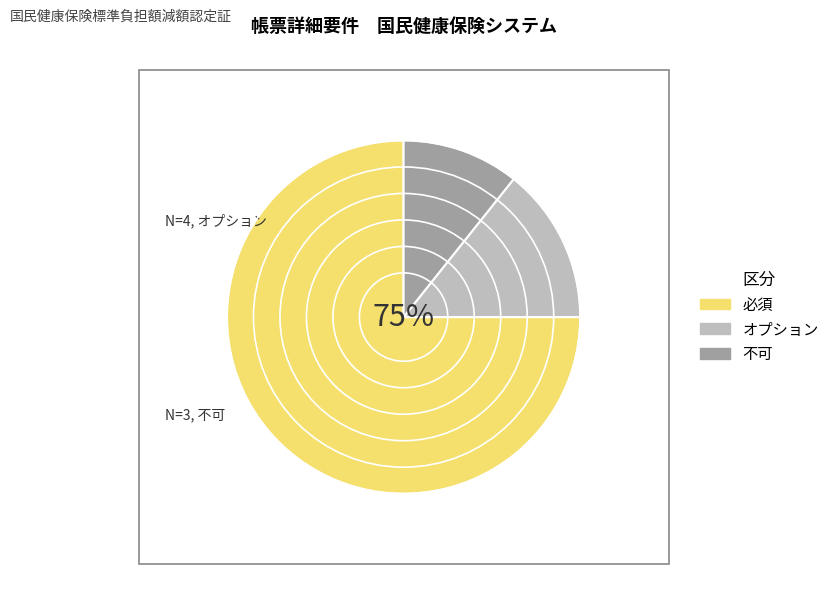

Count the number of slices in the pie.

3